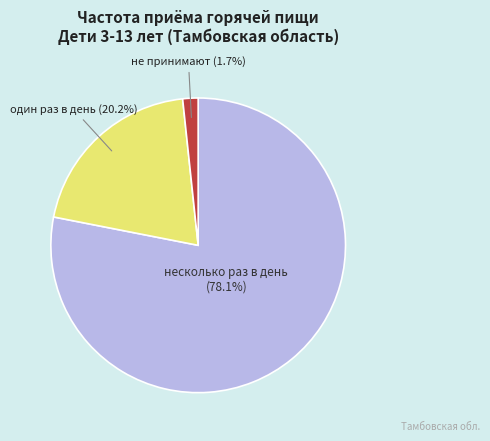

Is there a majority slice in this chart?

Yes